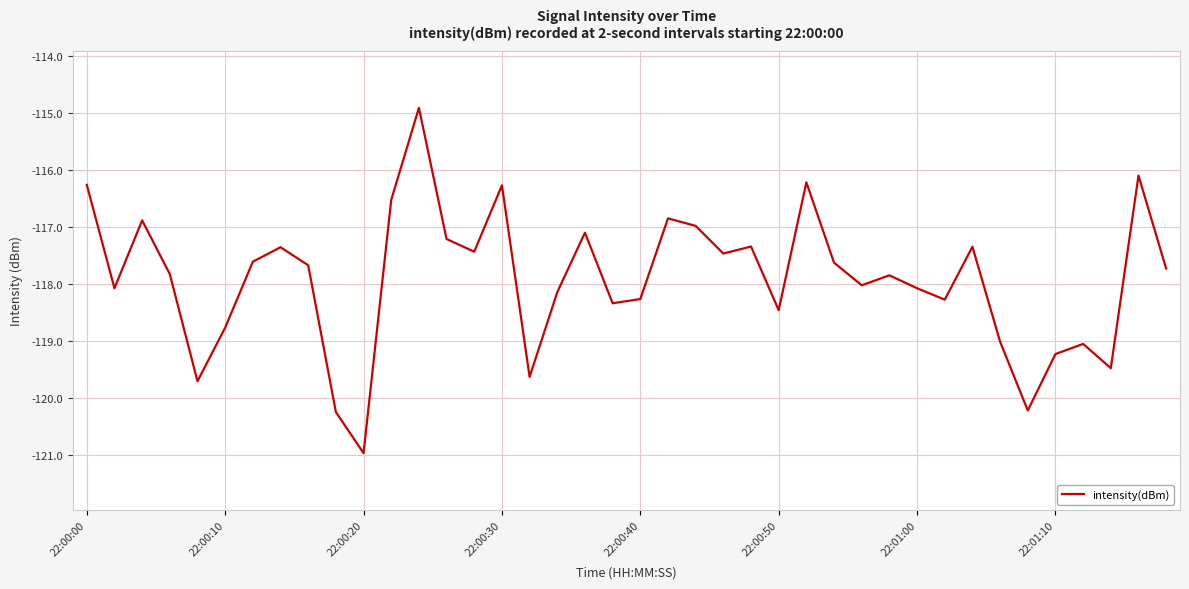

What is the difference between the maximum and minimum values?

6.1